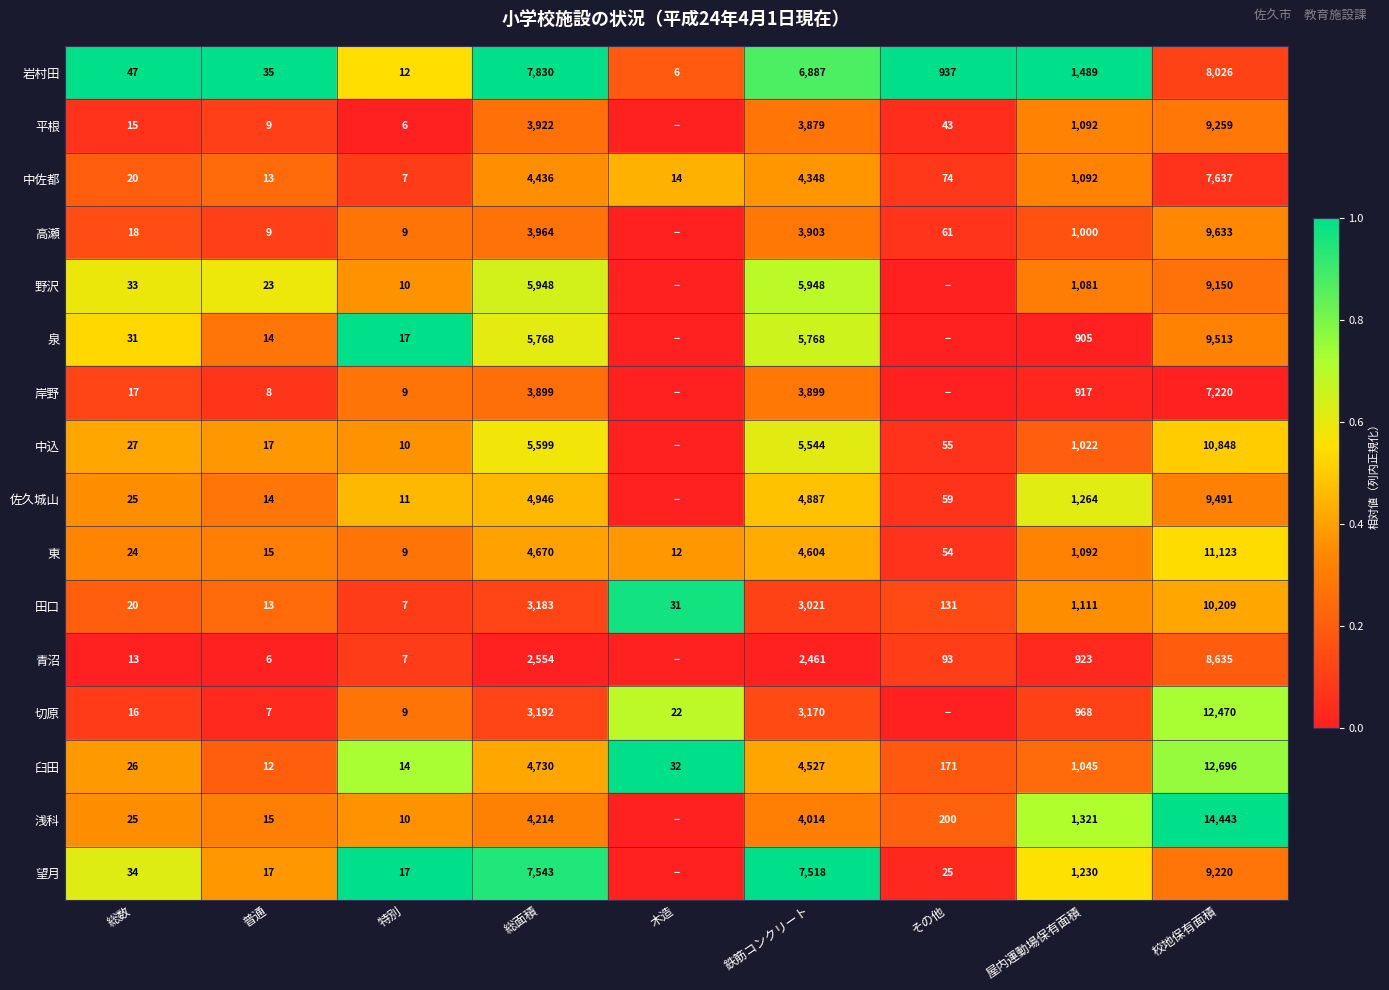

At which label does 中佐都 reach its minimum?

特別